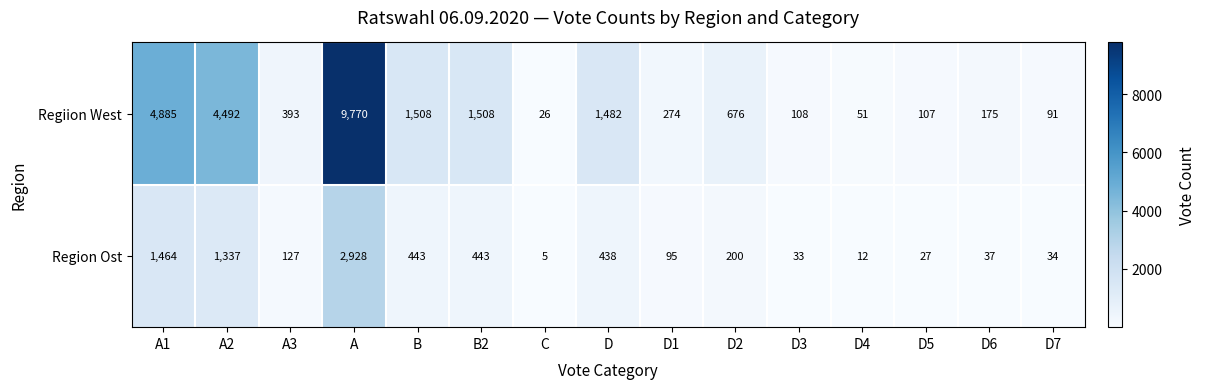

Which category has the lowest value across all series?

C